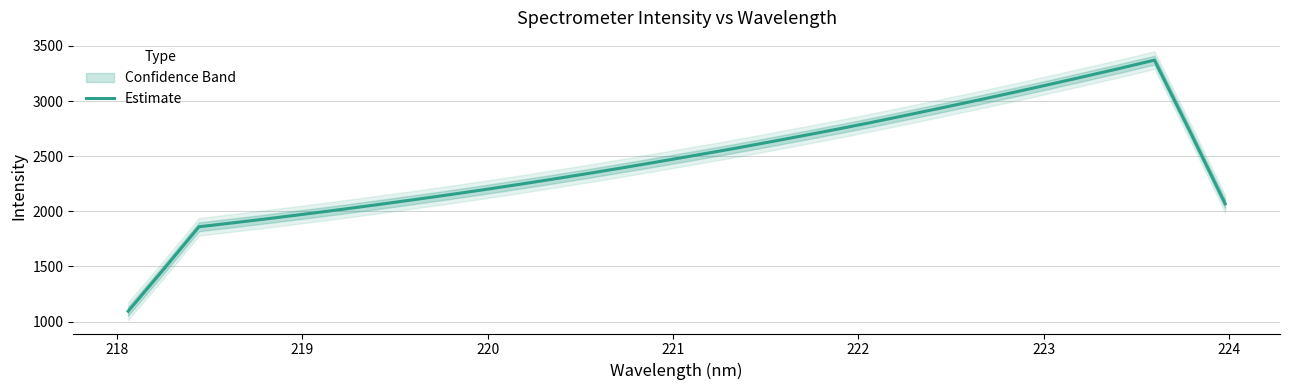

Reading left to right, what are all the values shown in this chart?

1093.9	1473.3	1860.1	1897.3	1935.6	1975.4	2016.4	2058.9	2102.8	2147.6	2194.4	2242.6	2292.5	2343.9	2397.2	2451.6	2507.2	2563.5	2622.2	2682.4	2743.6	2807.0	2873.0	2940.0	3008.1	3077.8	3148.9	3221.7	3295.3	3371.5	2727.8	2069.0